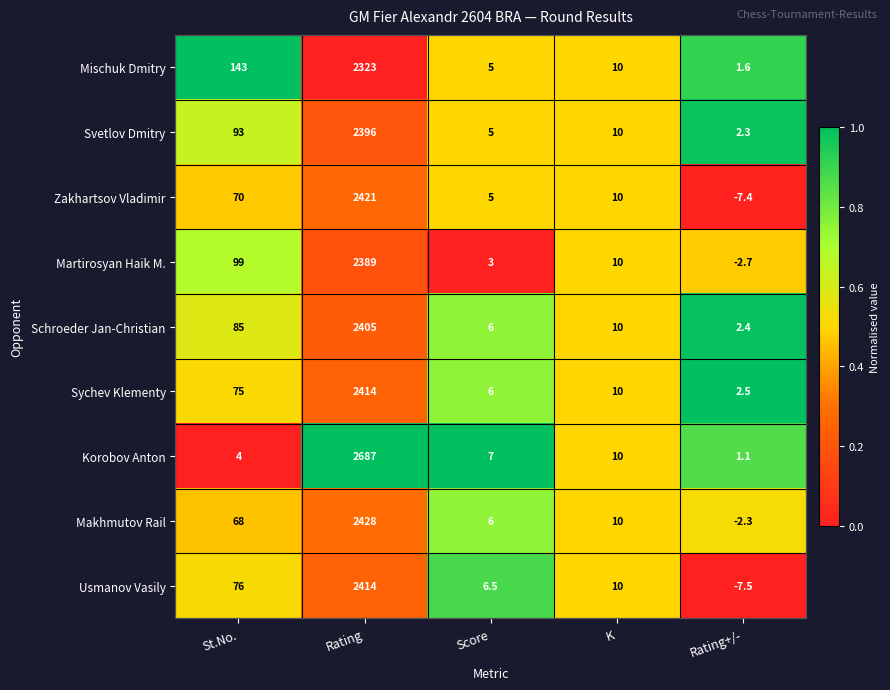

What is the difference between the maximum and minimum values in the Martirosyan Haik M. series?

2391.7